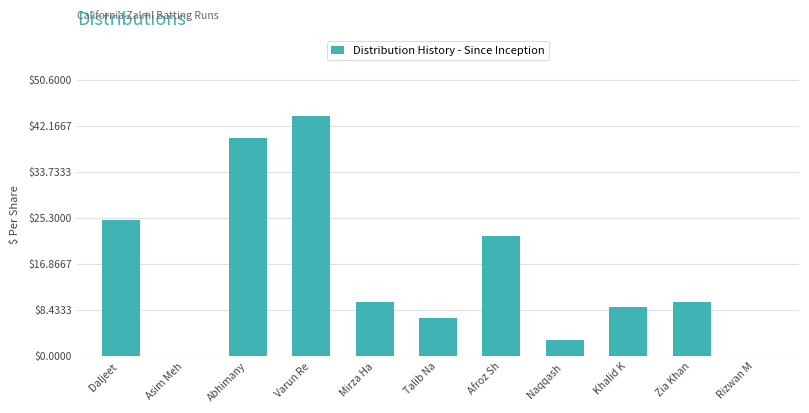

Reading left to right, list all the values displayed in this chart.

Daljeet =25	Asim Meh=0	Abhimany=40	Varun Re=44	Mirza Ha=10	Talib Na=7	Afroz Sh=22	Naqqash =3	Khalid K=9	Zia Khan=10	Rizwan M=0